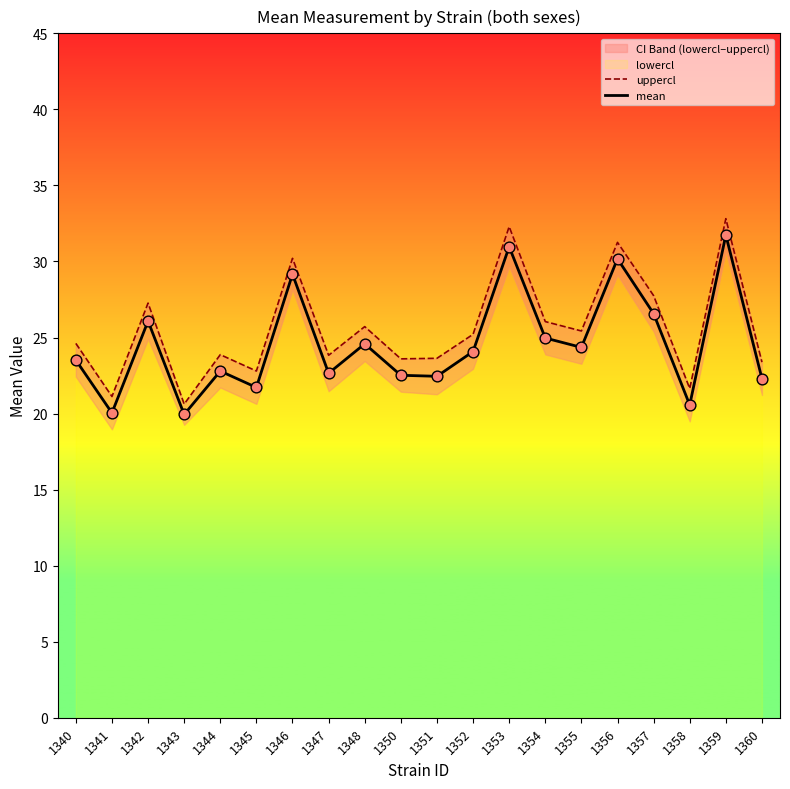

At how many categories does at least one series exceed 21?

19